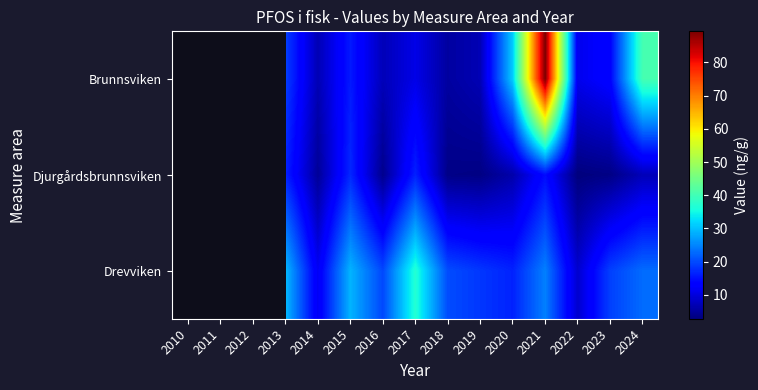

Is the value of Brunnsviken at 2016 greater than the value of Djurgårdsbrunnsviken at 2019?

Yes